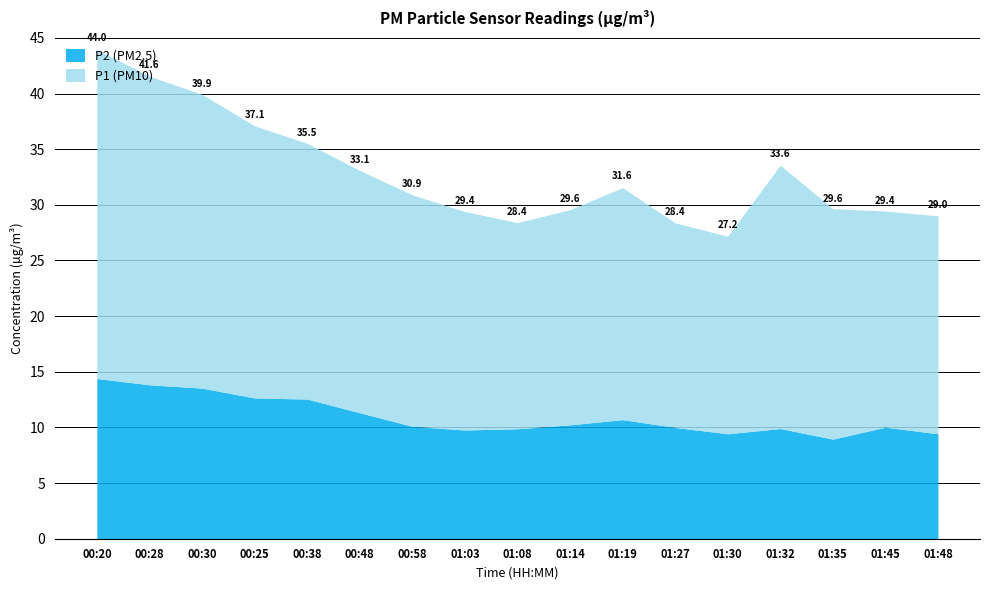

Does the chart have visible grid lines?

Yes